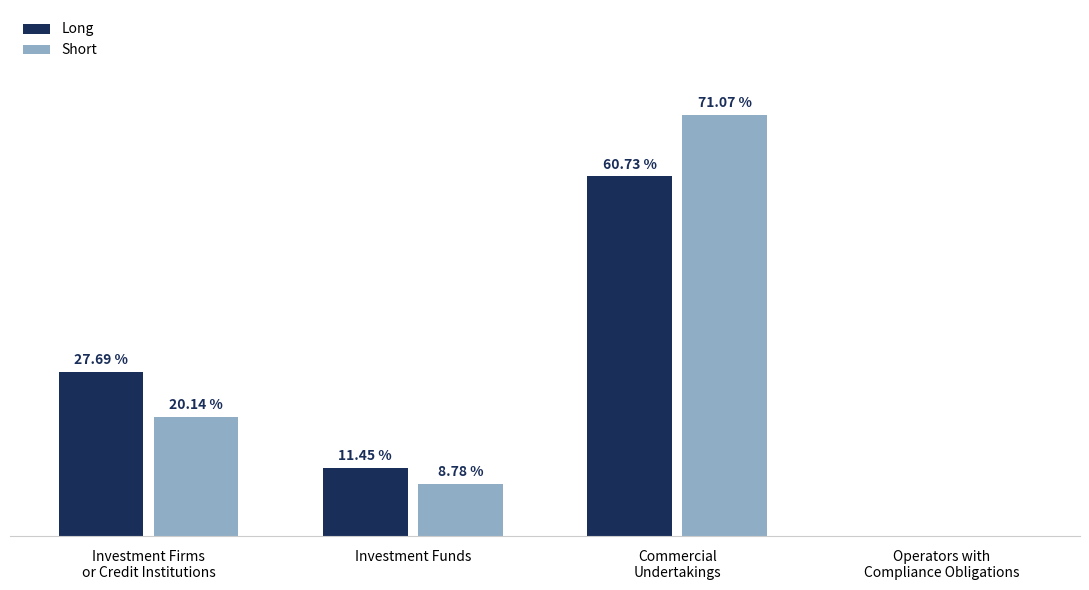

Which series has the largest total across all categories?

Short